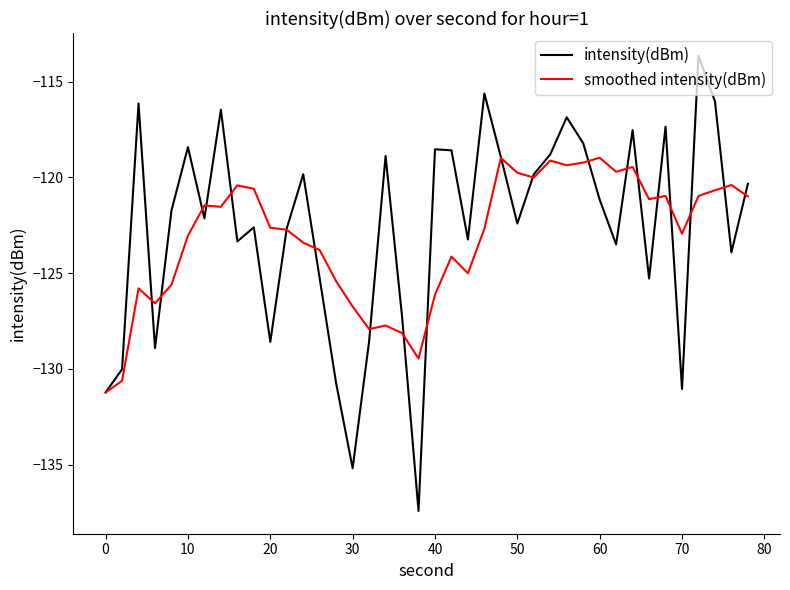

Which series has the widest spread of values?

intensity(dBm)